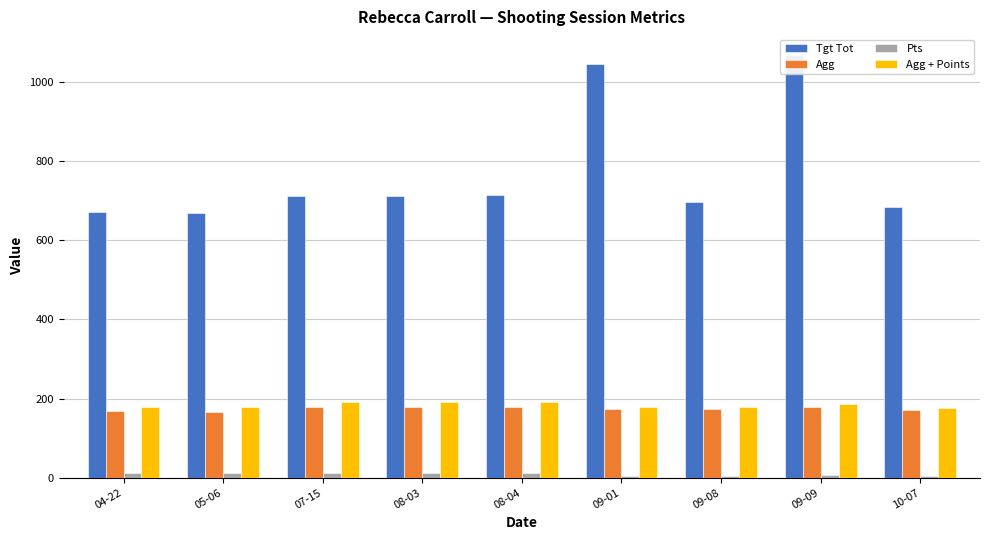

What is the difference between the maximum and minimum values in the Pts series?

9.0